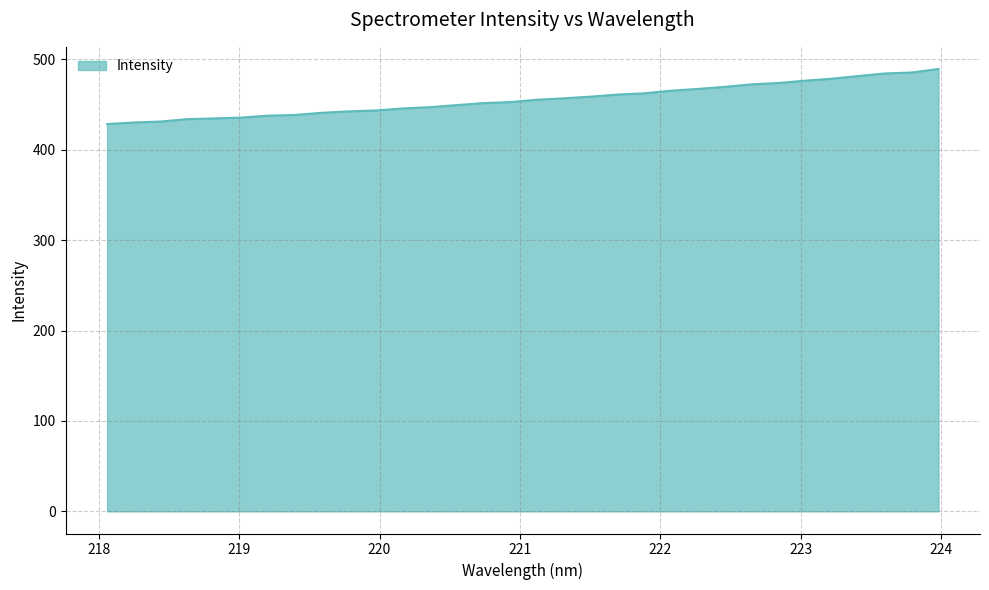

What is the average value?

455.7